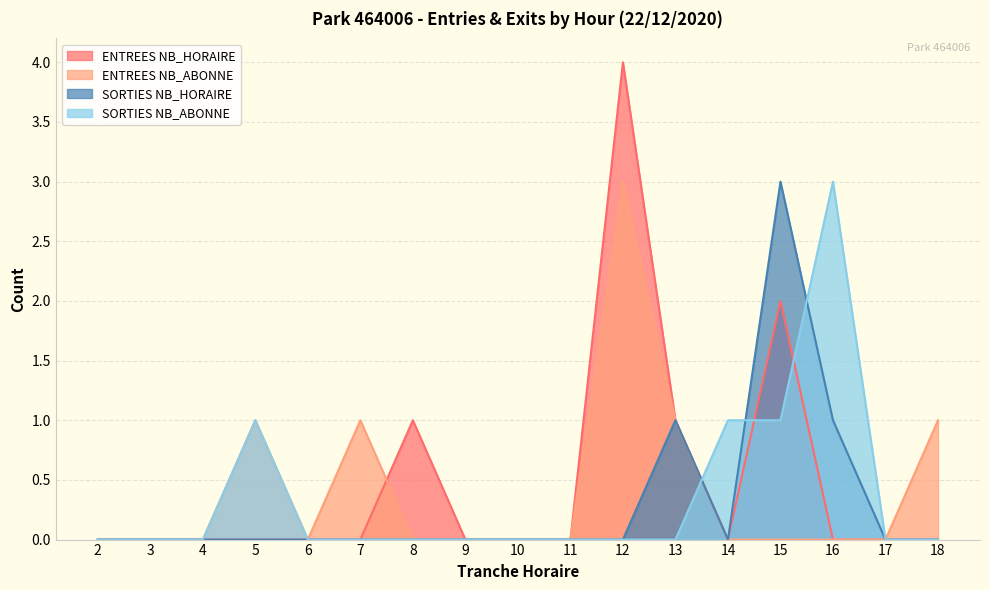

The ENTREES NB_HORAIRE series shows 6 at 12. True or false?

False